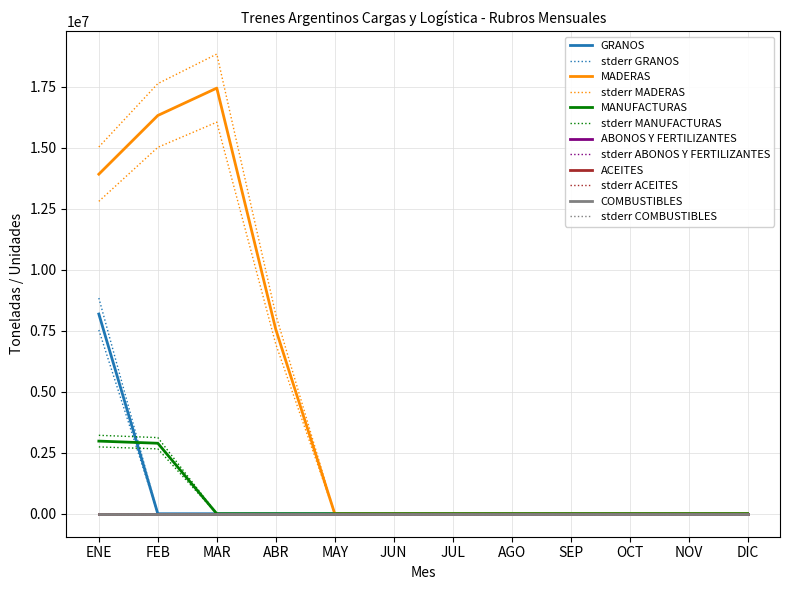

Does the chart display data point markers on the line(s)?

No